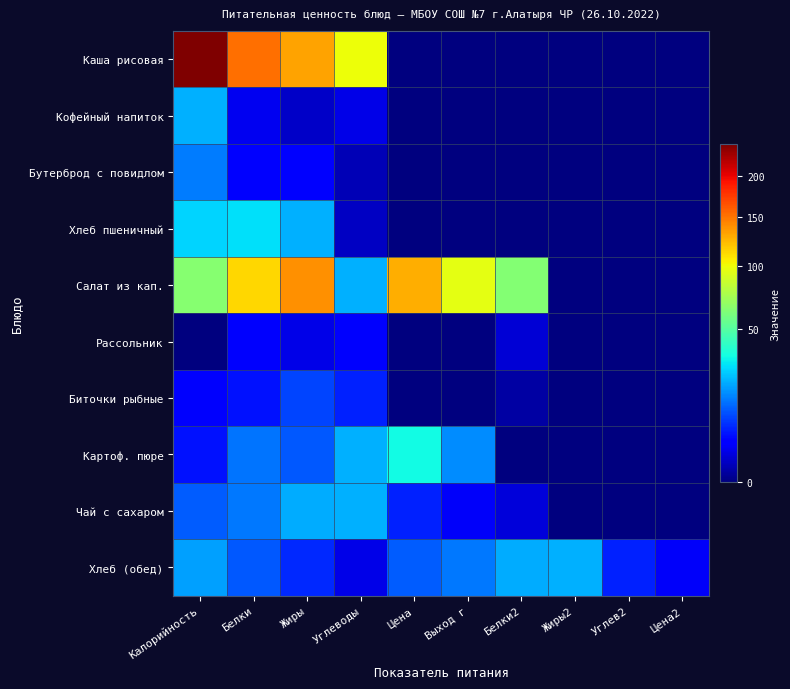

At which category is the sum across all series the highest?

Калорийность